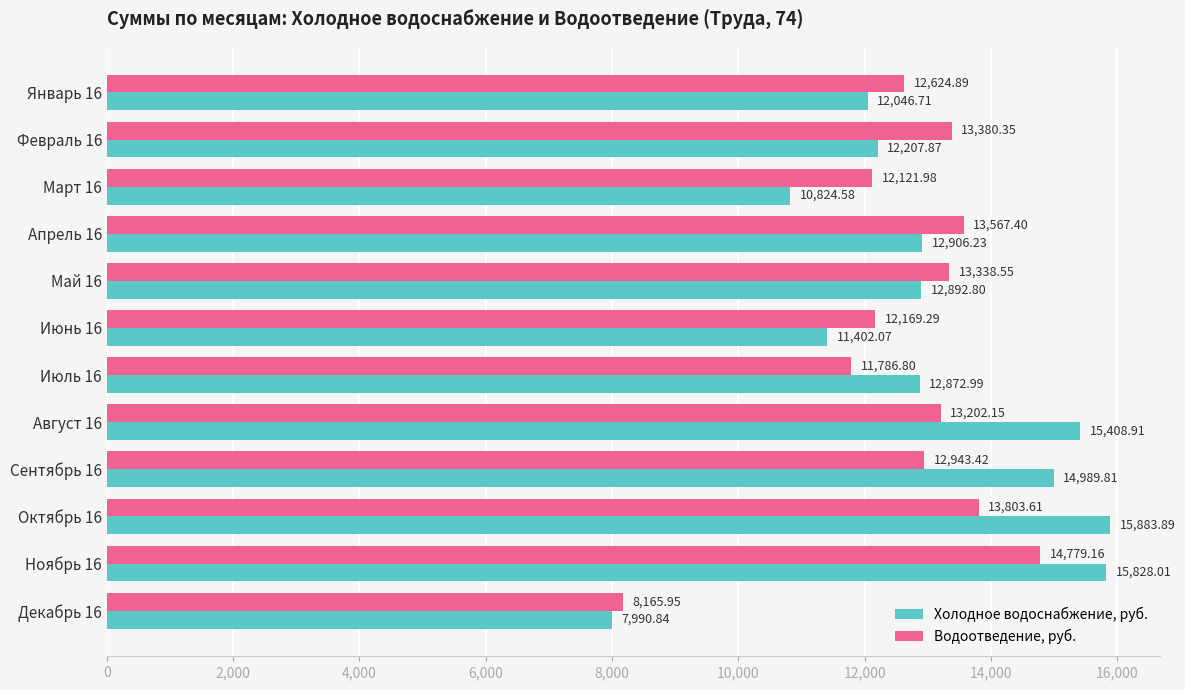

What is the difference between the maximum and minimum values in the Водоотведение, руб. series?

6613.2